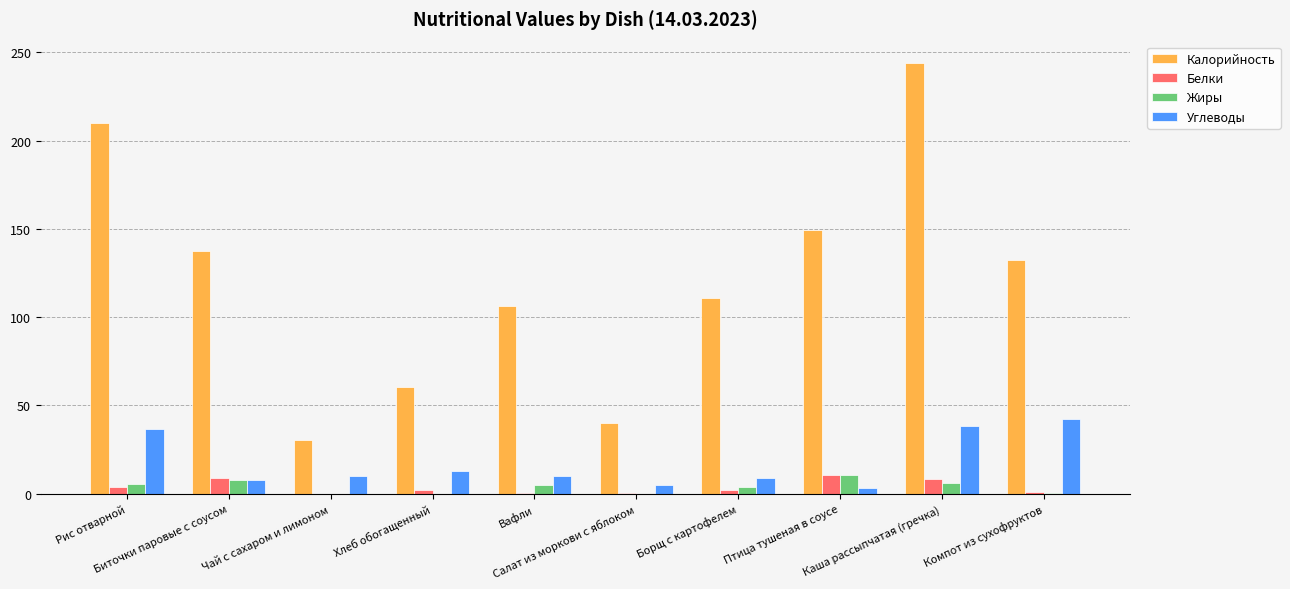

Which series has the largest total across all categories?

Калорийность